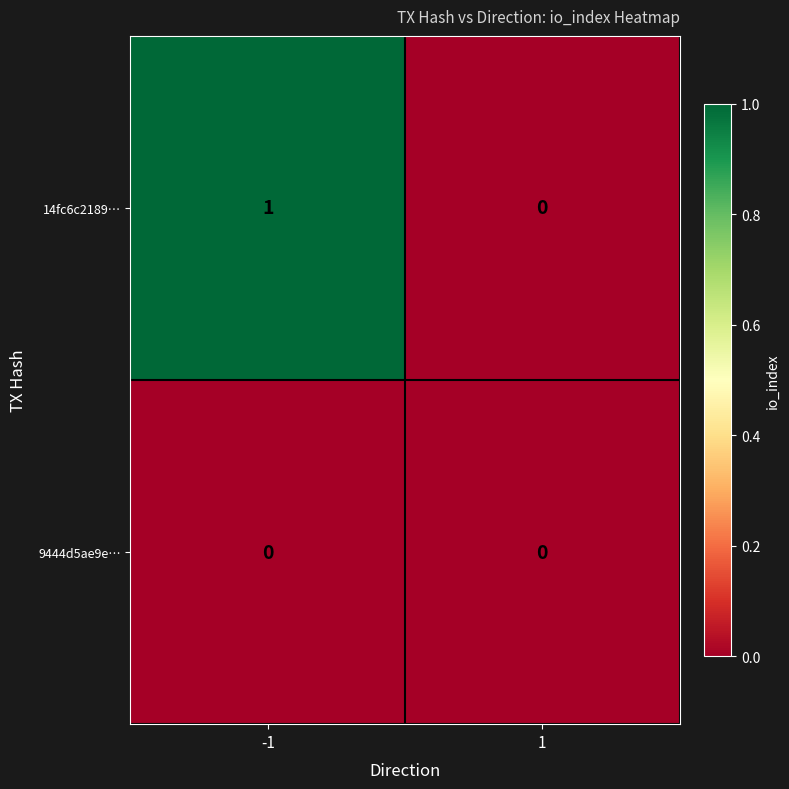

Which series changed the most between -1 and 1?

14fc6c2189…